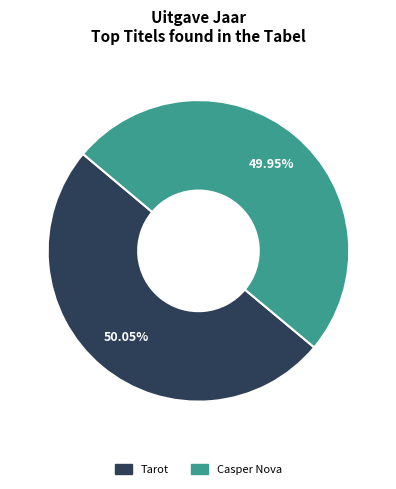

How much of the chart is everything except Casper Nova?

50.0%